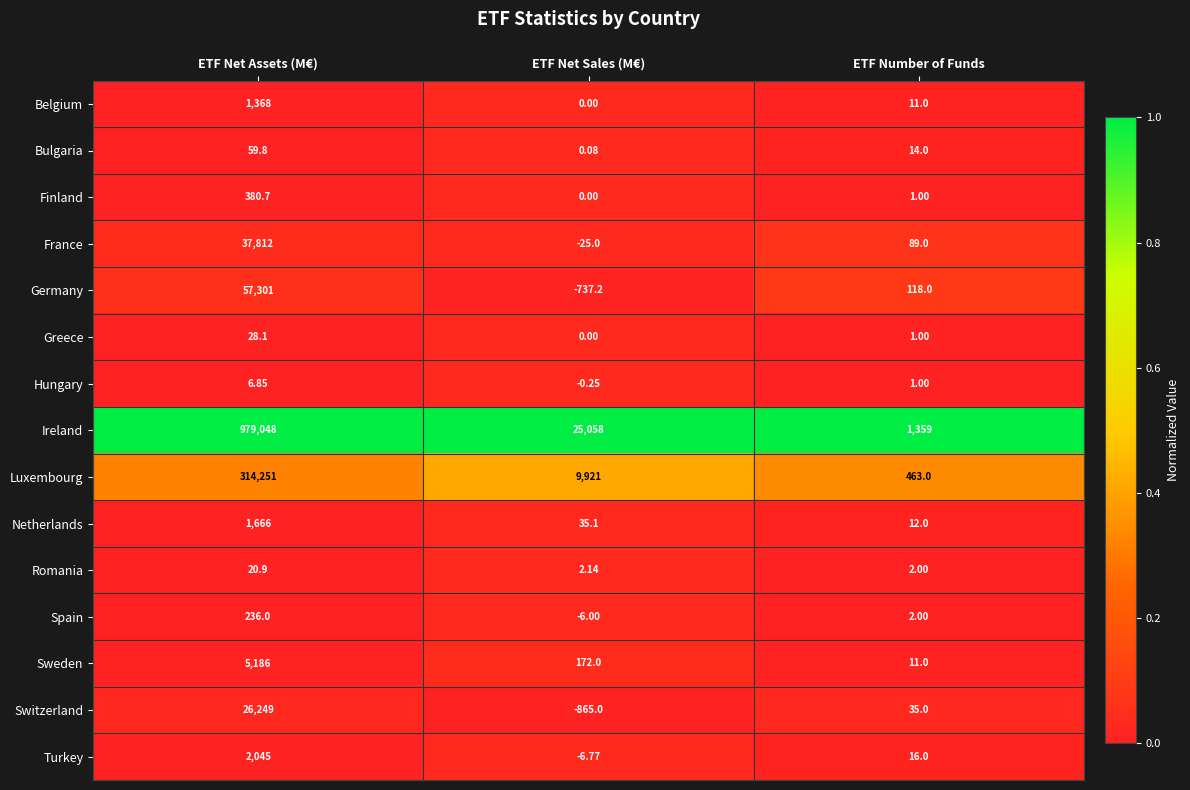

Between ETF Net Assets (M€) and ETF Net Sales (M€), which series saw the biggest shift?

Ireland